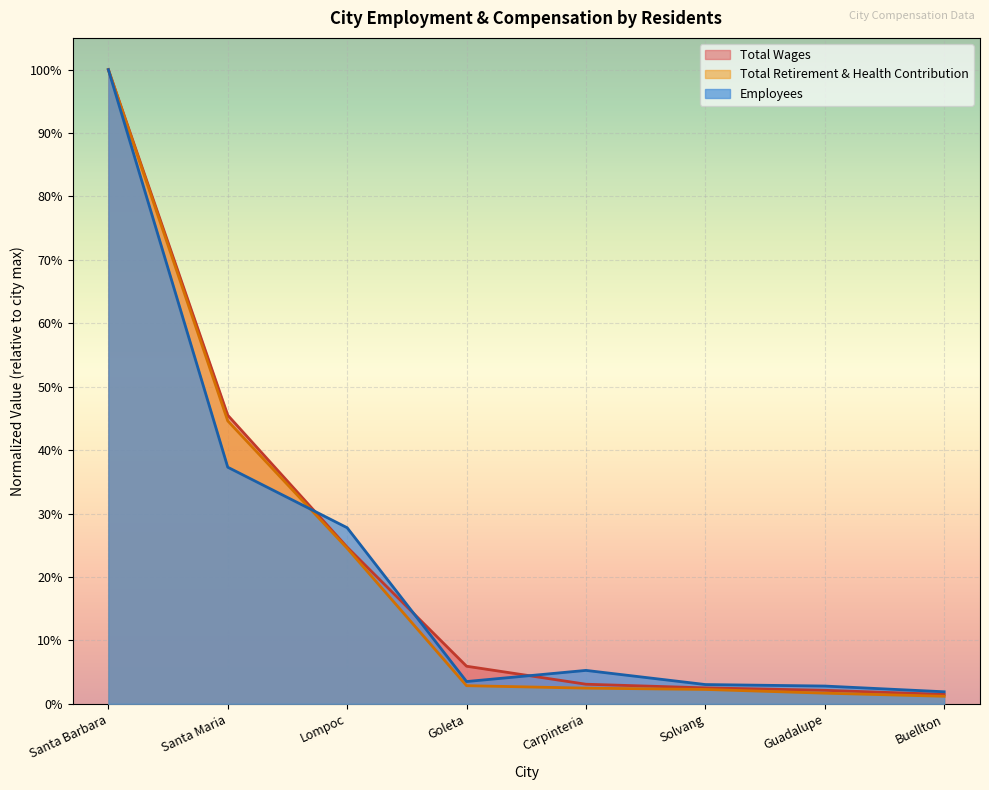

How many distinct data groups are displayed?

3